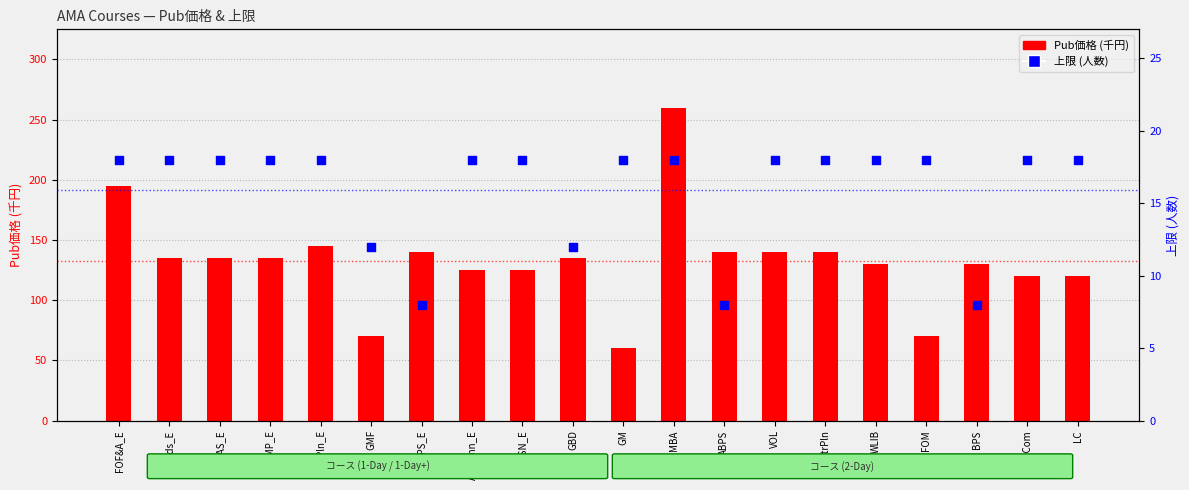

Which series reaches the maximum Y coordinate?

Pub価格 (千円)